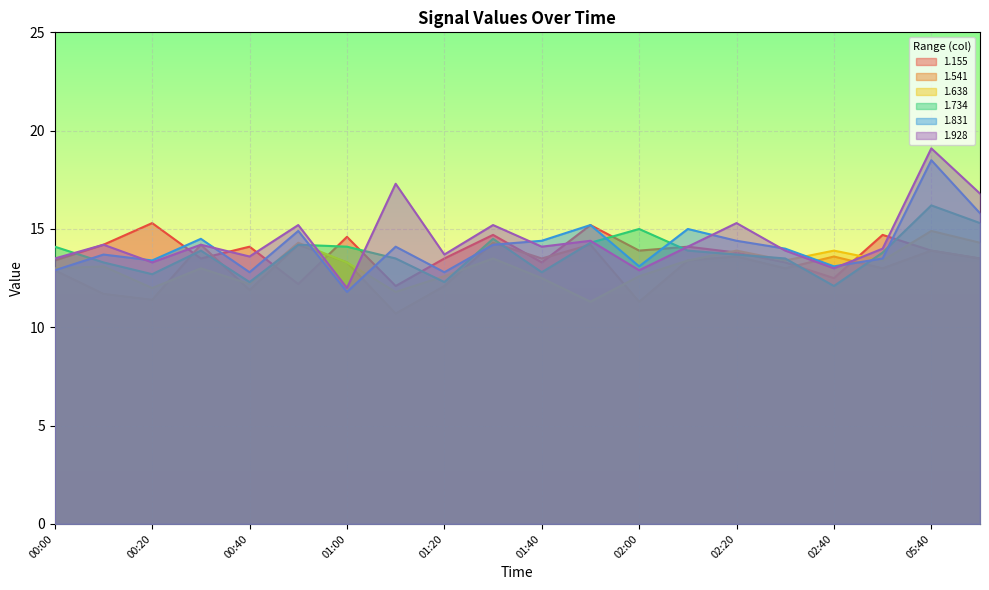

Reading left to right, extract all data points from this chart.

1.155: 00:00=13.4	00:10=14.2	00:20=15.3	00:30=13.5	00:40=14.1	00:50=12.2	01:00=14.6	01:10=12.1	01:20=13.5	01:30=14.7	01:40=13.3	01:50=15.2	02:00=13.9	02:10=14.1	02:20=13.8	02:30=13.3	02:40=12.5	02:50=14.7	05:40=13.9	06:00=13.5
1.541: 00:00=12.9	00:10=11.7	00:20=11.4	00:30=14.2	00:40=11.9	00:50=14.2	01:00=13.3	01:10=10.7	01:20=12.1	01:30=14.3	01:40=13.5	01:50=14.2	02:00=11.3	02:10=13.4	02:20=13.6	02:30=13.0	02:40=13.6	02:50=13.0	05:40=13.9	06:00=13.5
1.638: 00:00=13.0	00:10=13.1	00:20=12.0	00:30=13.0	00:40=12.2	00:50=14.3	01:00=13.3	01:10=11.8	01:20=12.6	01:30=13.5	01:40=12.5	01:50=11.3	02:00=12.6	02:10=13.4	02:20=13.9	02:30=13.4	02:40=13.9	02:50=13.4	05:40=14.9	06:00=14.3
1.734: 00:00=14.1	00:10=13.3	00:20=12.7	00:30=13.9	00:40=12.3	00:50=14.2	01:00=14.1	01:10=13.5	01:20=12.3	01:30=14.5	01:40=12.8	01:50=14.3	02:00=15.0	02:10=13.9	02:20=13.7	02:30=13.5	02:40=12.1	02:50=13.8	05:40=16.2	06:00=15.3
1.831: 00:00=12.9	00:10=13.7	00:20=13.4	00:30=14.5	00:40=12.8	00:50=14.9	01:00=11.8	01:10=14.1	01:20=12.8	01:30=14.2	01:40=14.4	01:50=15.2	02:00=13.1	02:10=15.0	02:20=14.4	02:30=14.0	02:40=13.1	02:50=13.5	05:40=18.5	06:00=15.8
1.928: 00:00=13.5	00:10=14.2	00:20=13.3	00:30=14.2	00:40=13.6	00:50=15.2	01:00=12.0	01:10=17.3	01:20=13.7	01:30=15.2	01:40=14.1	01:50=14.4	02:00=12.9	02:10=14.1	02:20=15.3	02:30=13.9	02:40=13.0	02:50=14.0	05:40=19.1	06:00=16.8